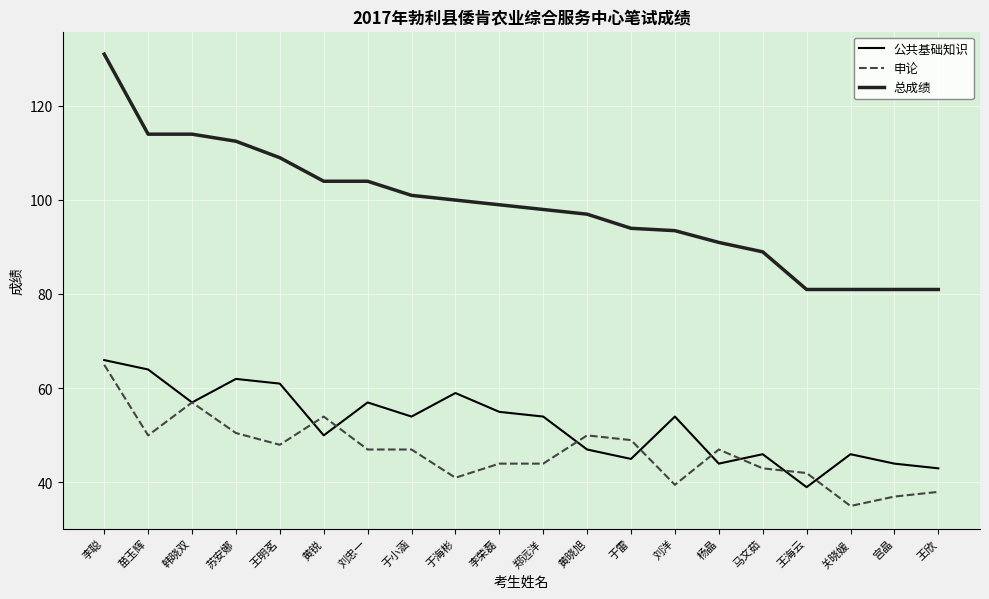

At how many categories does at least one series exceed 103?

7